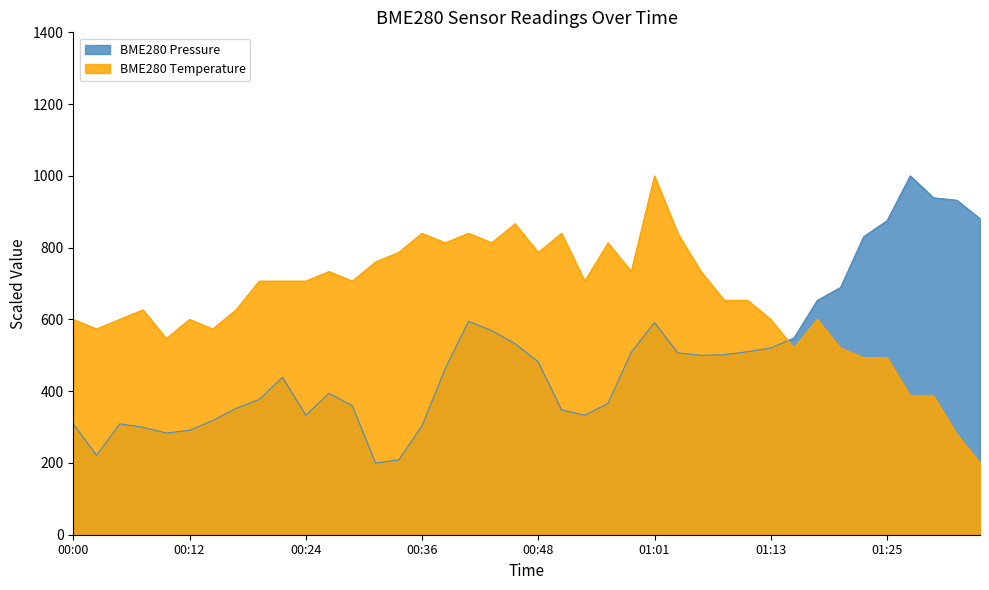

What is the average value of the BME280_pressure series?

491.8